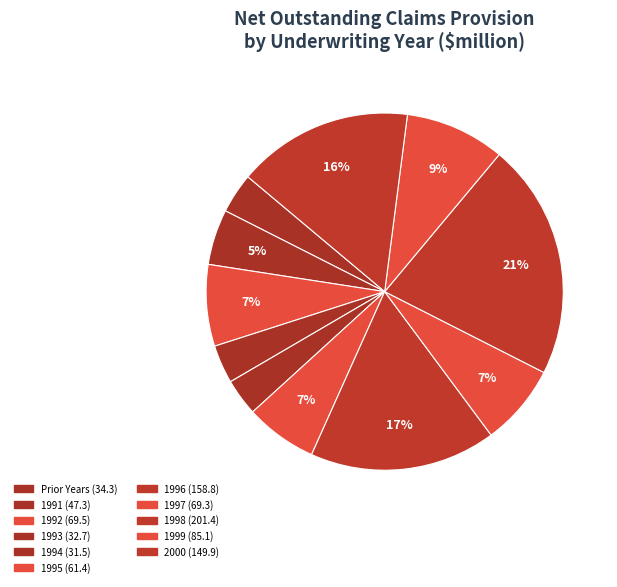

Rank the categories by value from lowest to highest.

1994, 1993, Prior Years, 1991, 1995, 1997, 1992, 1999, 2000, 1996, 1998